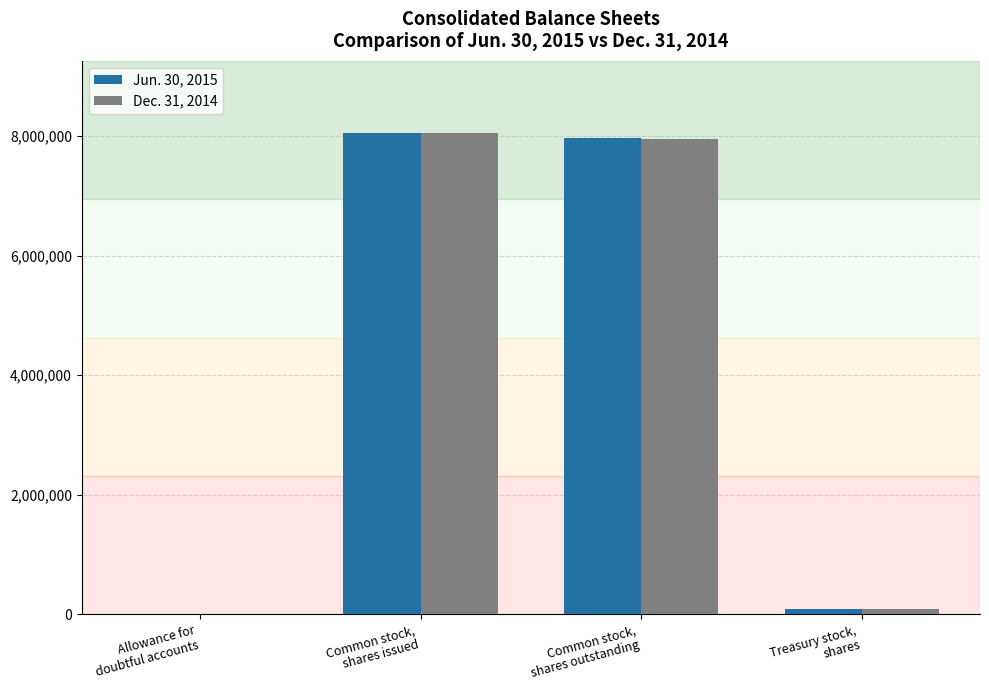

What is the maximum value shown in the chart?

8049622